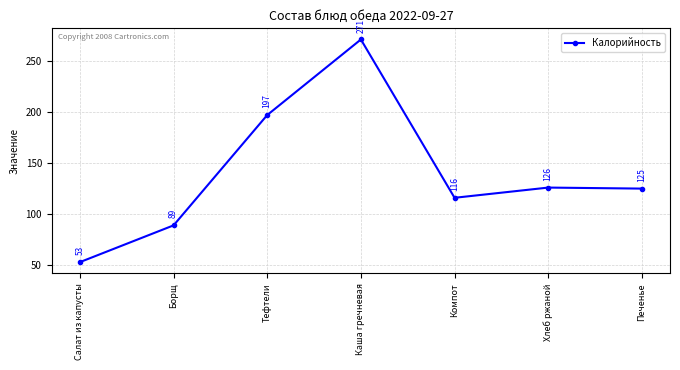

Reading left to right, transcribe all the data shown in this chart.

Салат из капусты=53	Борщ=89	Тефтели=197	Каша гречневая=271	Компот=116	Хлеб ржаной=126	Печенье=125